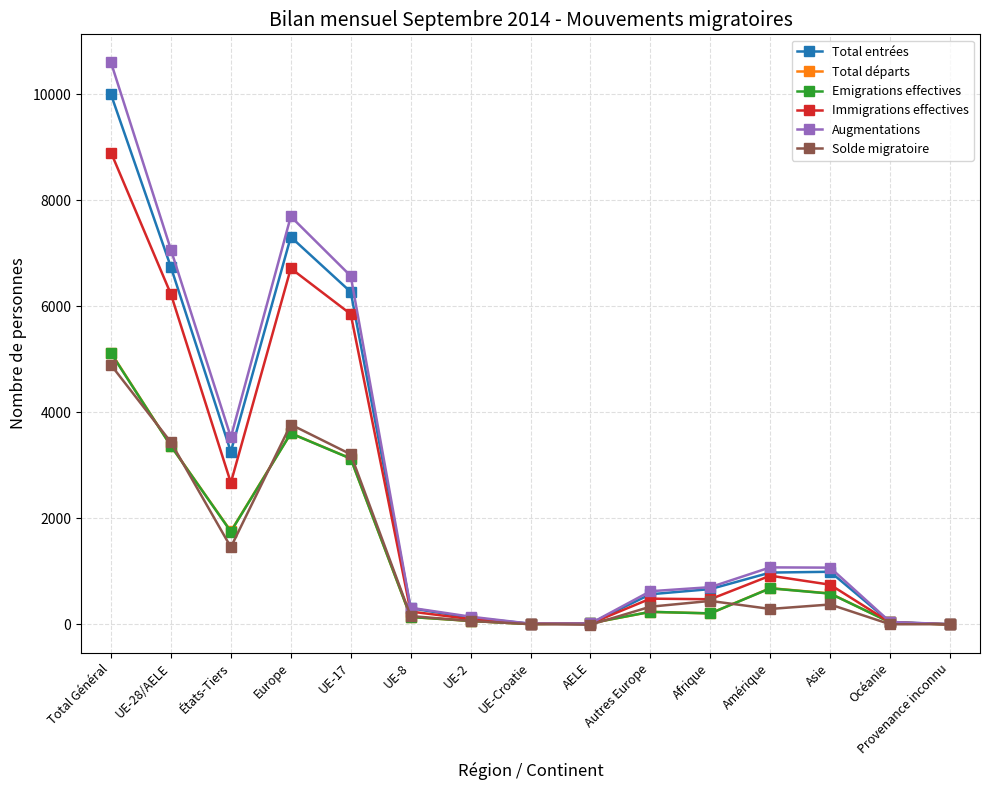

What is the spread (max minus min) of values at Asie?

695